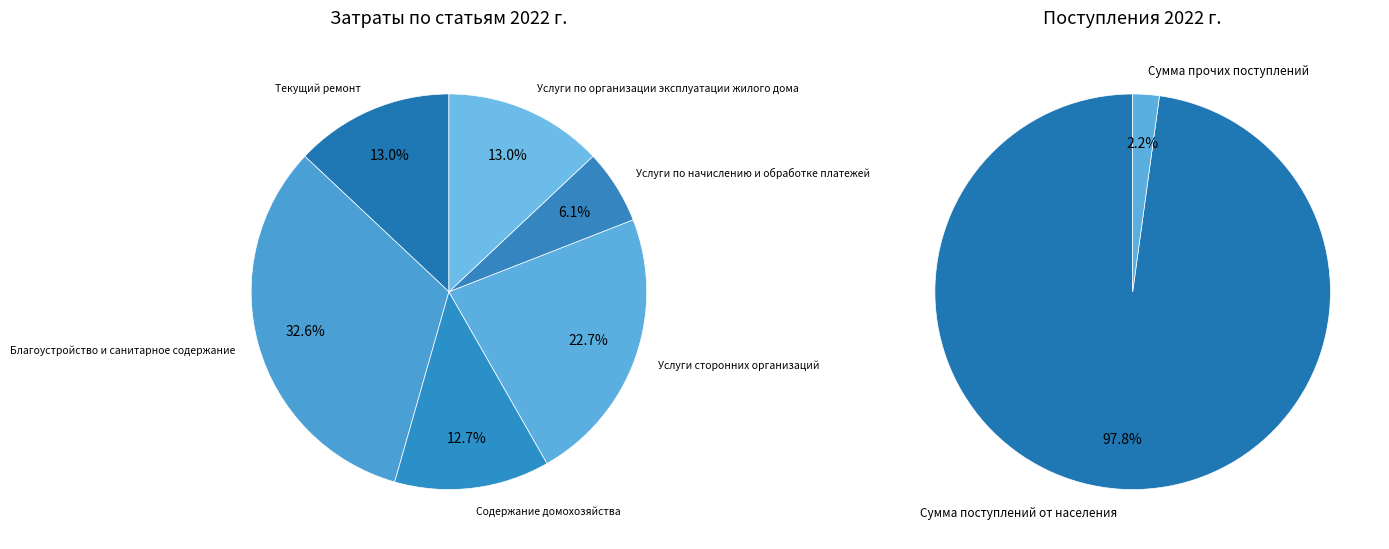

How many slices are in this pie chart?

6